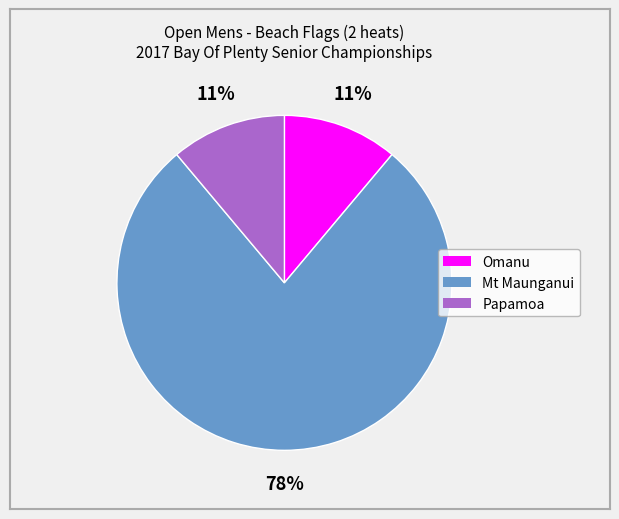

Is Omanu the majority of the pie?

No